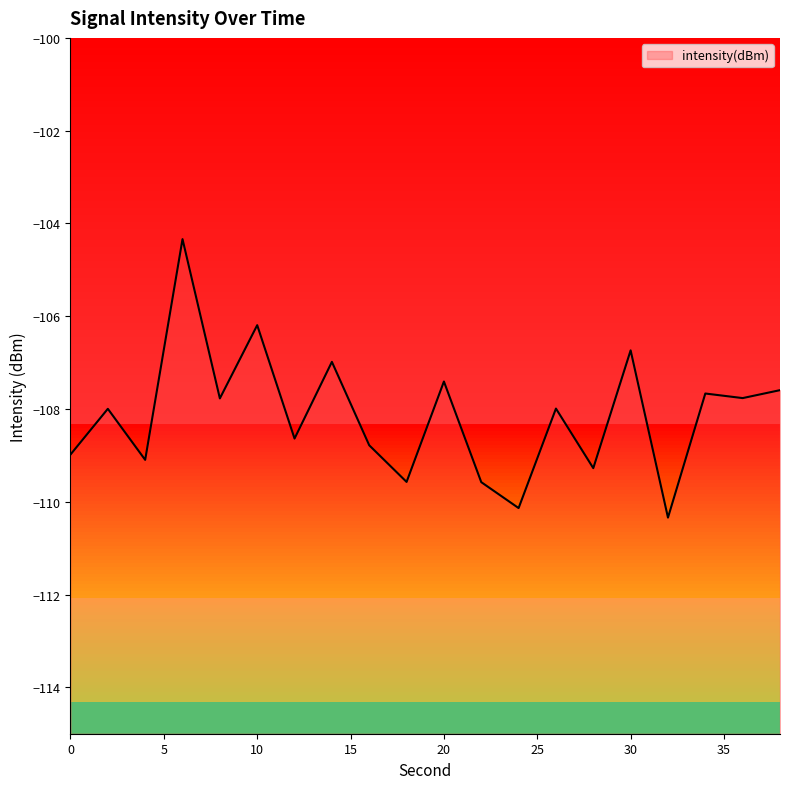

Where is the first local maximum?

2